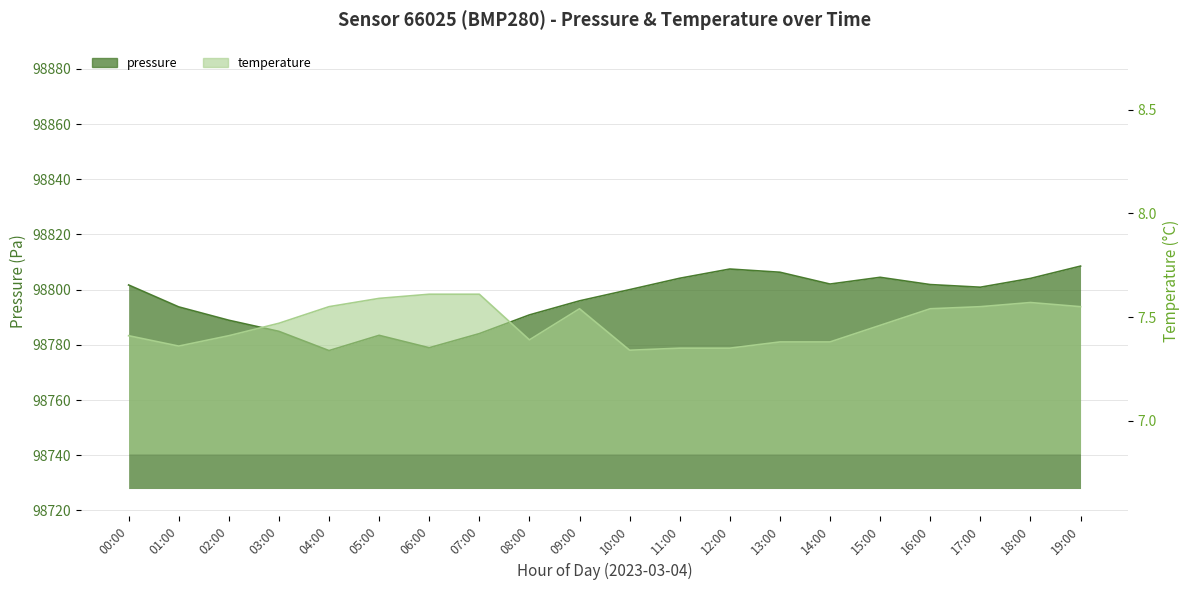

What are all the series names shown in the legend?

pressure, temperature